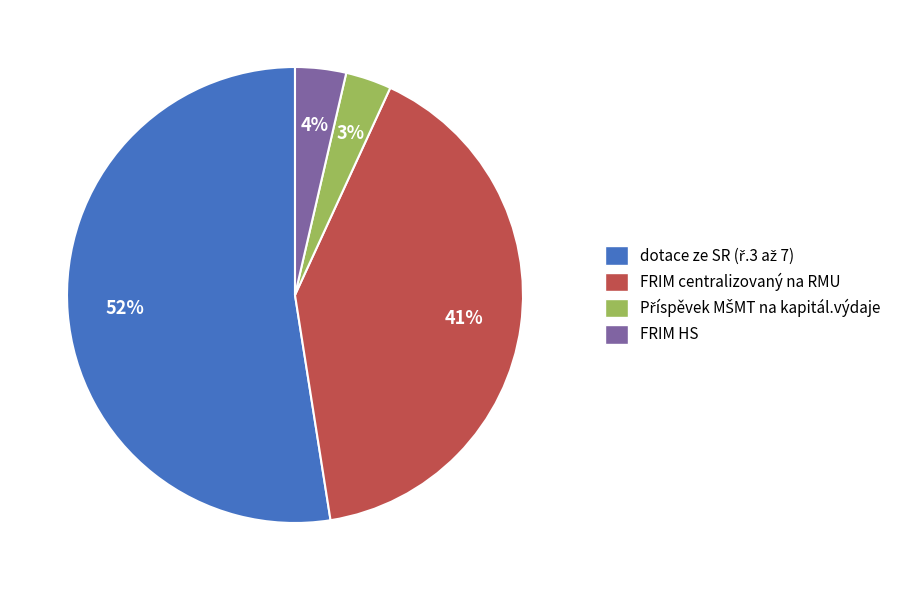

To the nearest percent, what is the average slice percentage?

25%